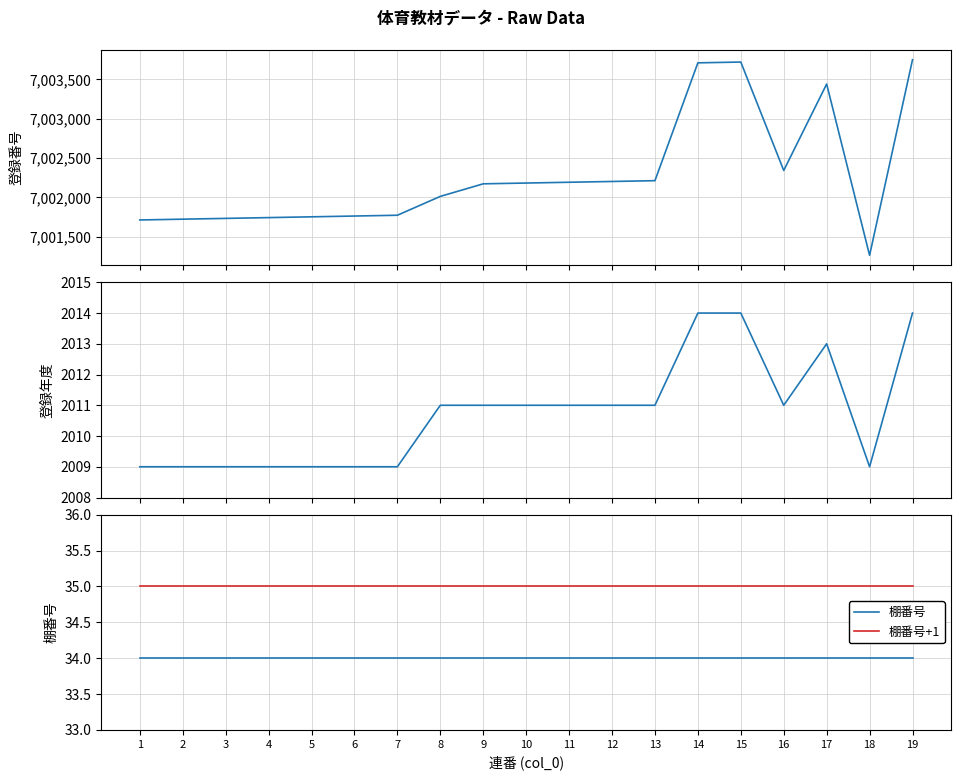

What is the total value across all series at 17?

7005523